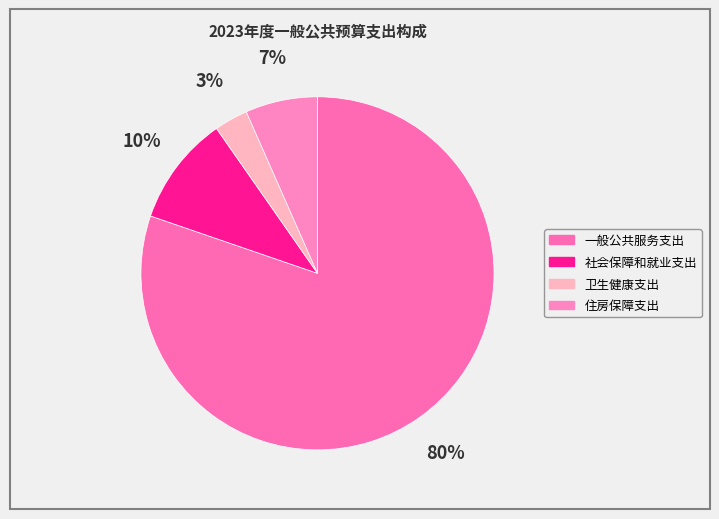

True or false: 一般公共服务支出 accounts for 74% of the total.

False